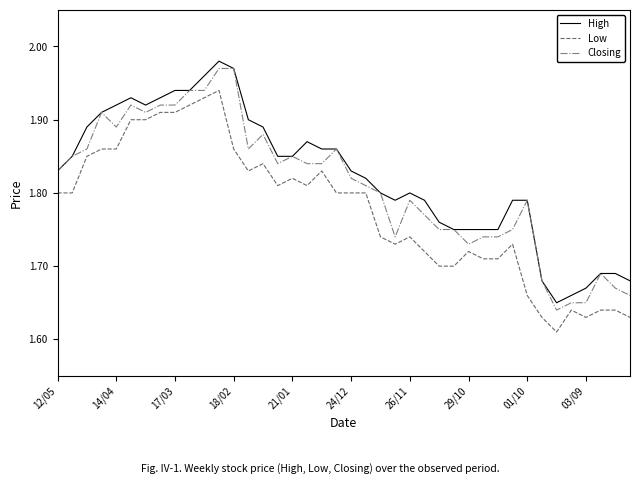

True or false: High and Low cross at least once.

False